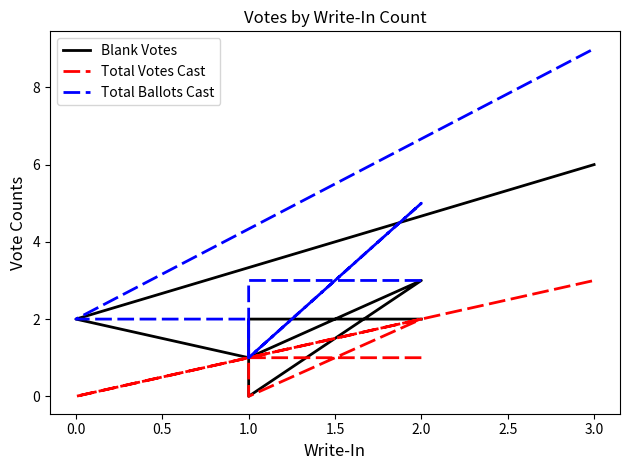

What is the sum of all Blank Votes values?

18